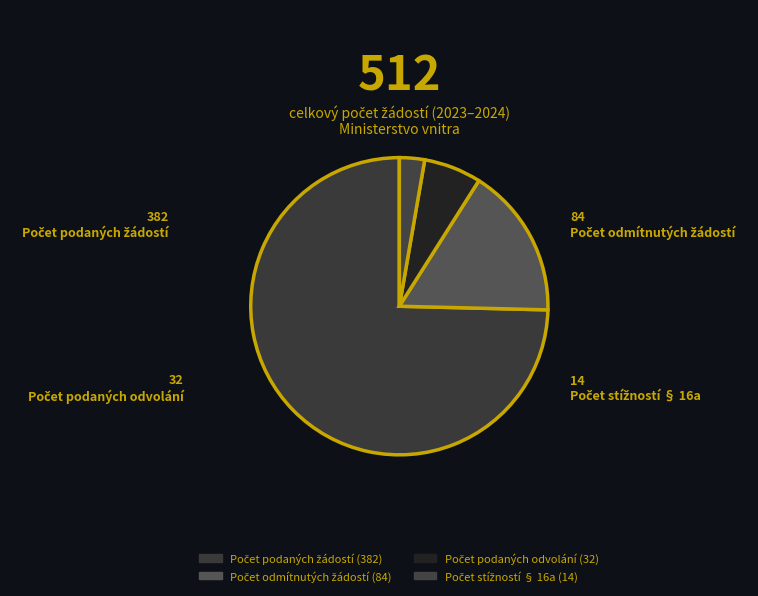

Count the number of slices in the pie.

4